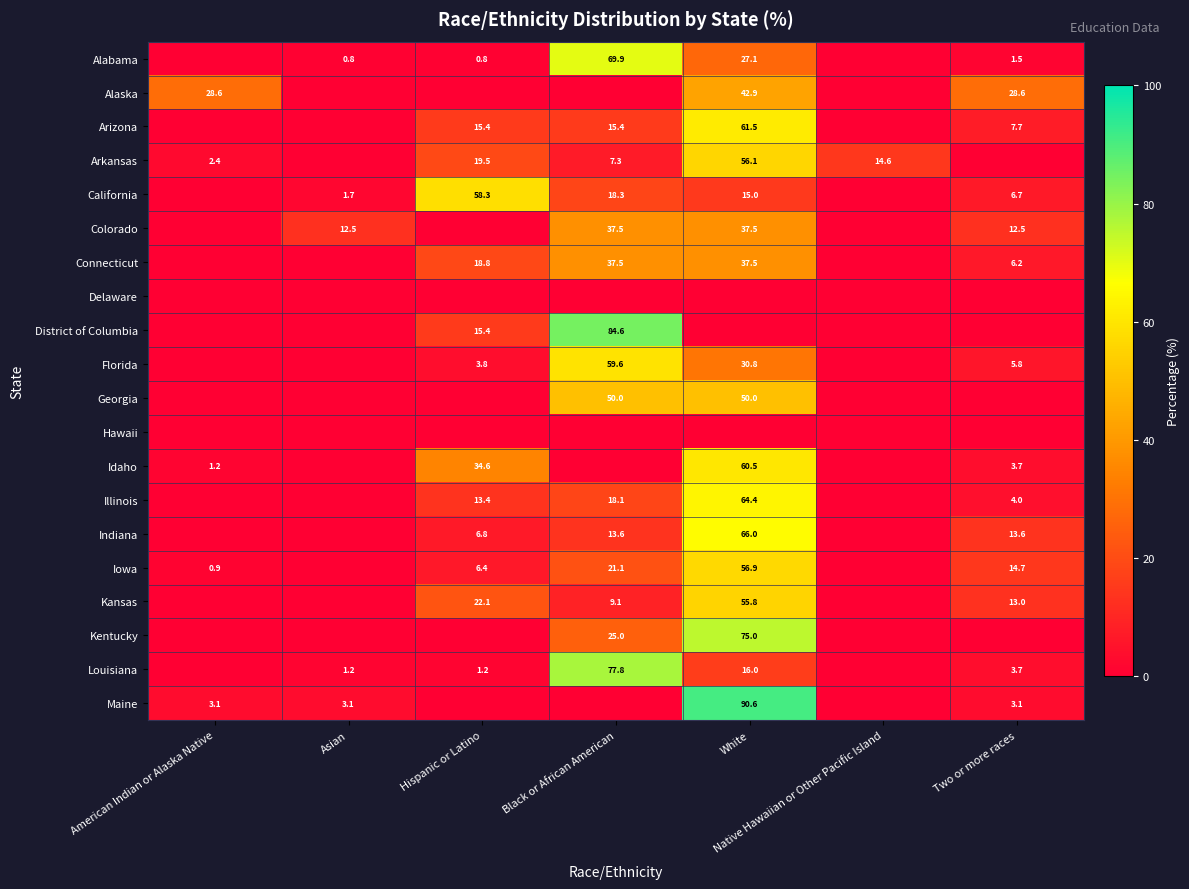

Is the value of Louisiana at Two or more races greater than the value of District of Columbia at Black or African American?

No